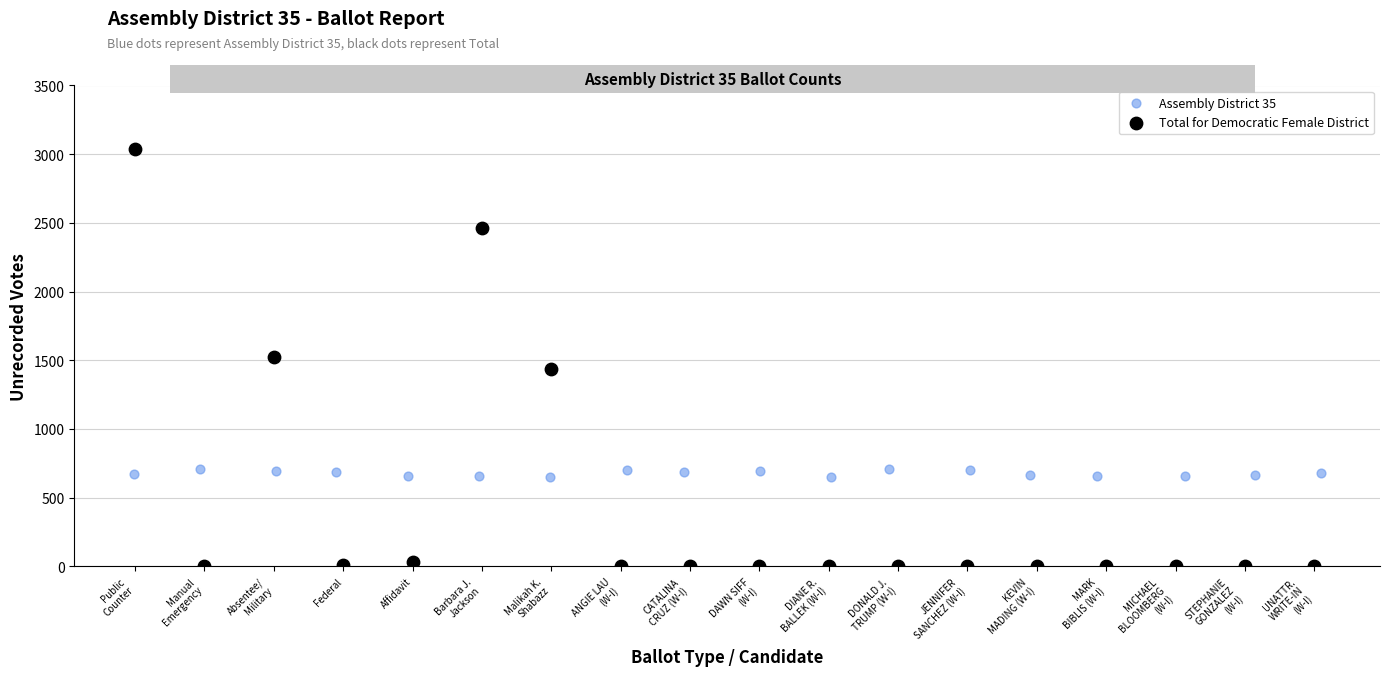

What are all the series names shown in the legend?

Assembly District 35, Total for Democratic Female District